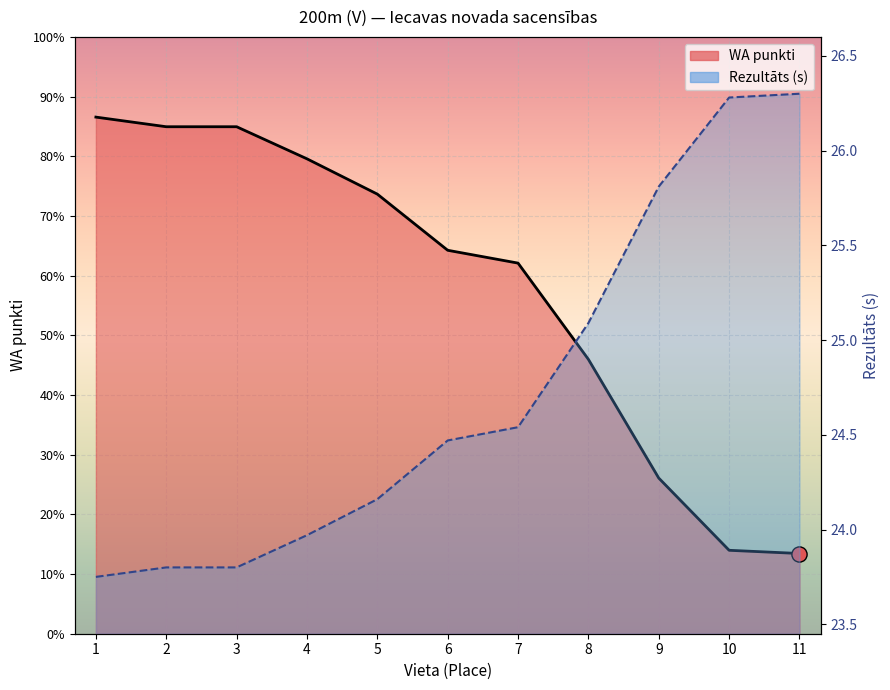

Which series has the largest total across all categories?

WA